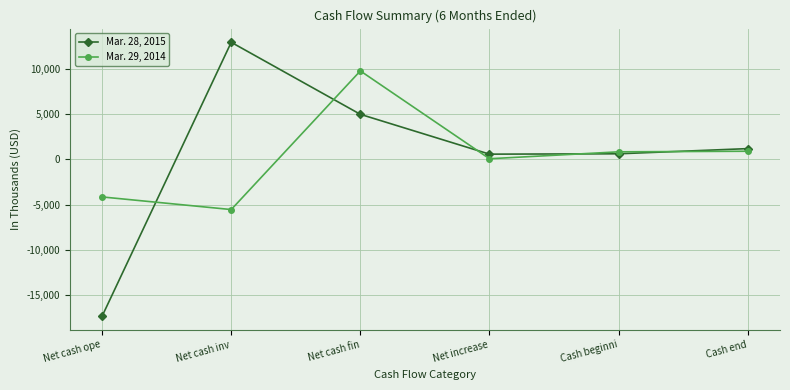

Where does the Mar. 28, 2015 series first go above 1184?

Net cash inv